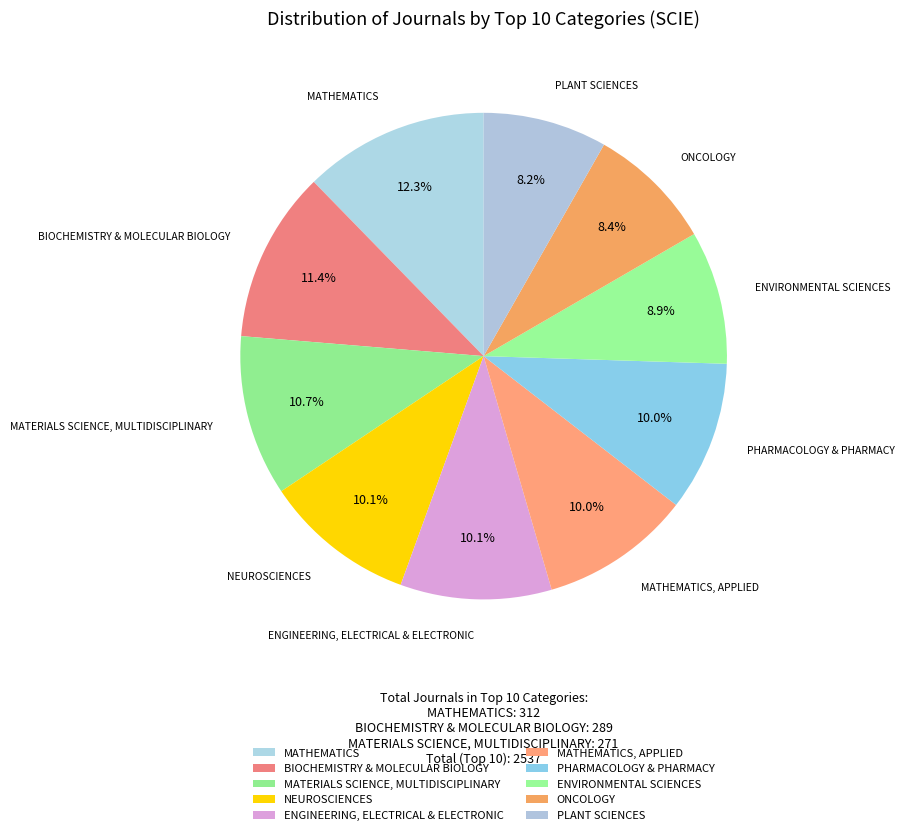

To the nearest percent, what is the combined percentage of ENGINEERING, ELECTRICAL & ELECTRONIC and MATERIALS SCIENCE, MULTIDISCIPLINARY?

21%